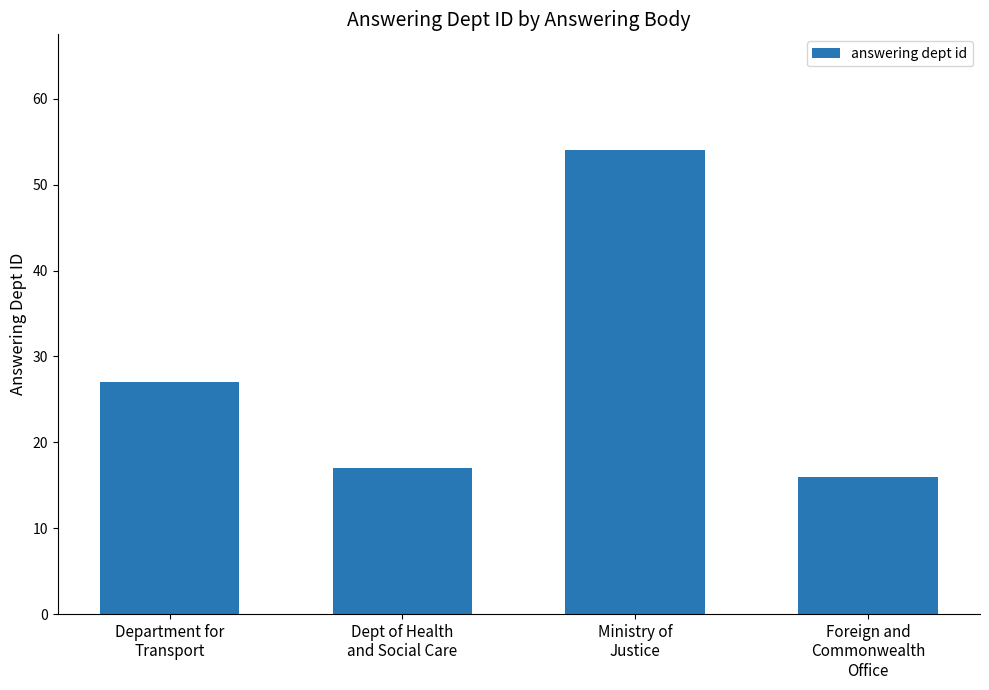

What is the label of the 3rd bar from the left?

Ministry of
Justice